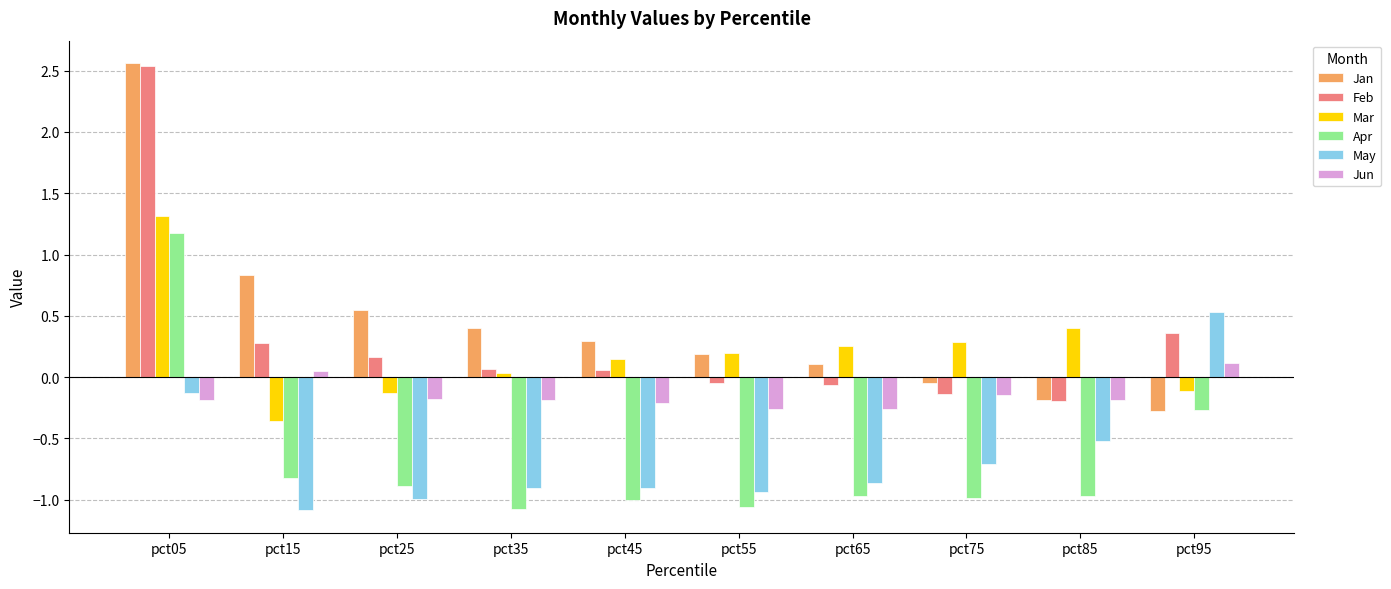

What is the spread (max minus min) of values at pct45?

1.3